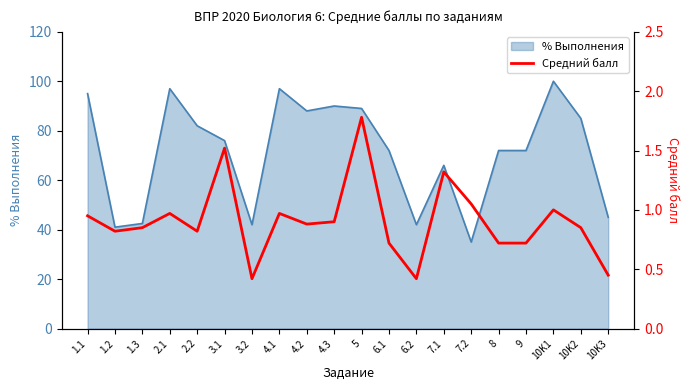

What is the average value?

0.9